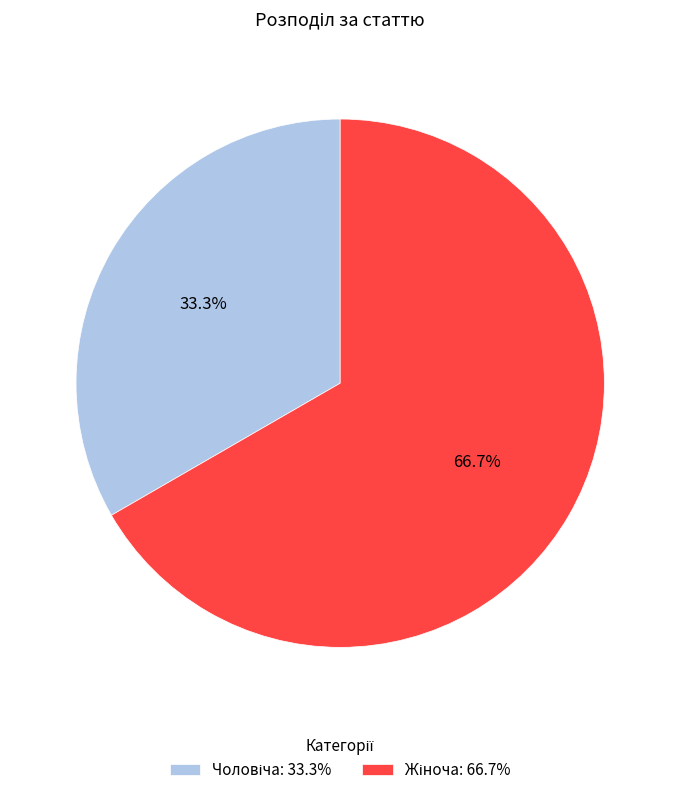

Does any single category account for the majority?

Yes